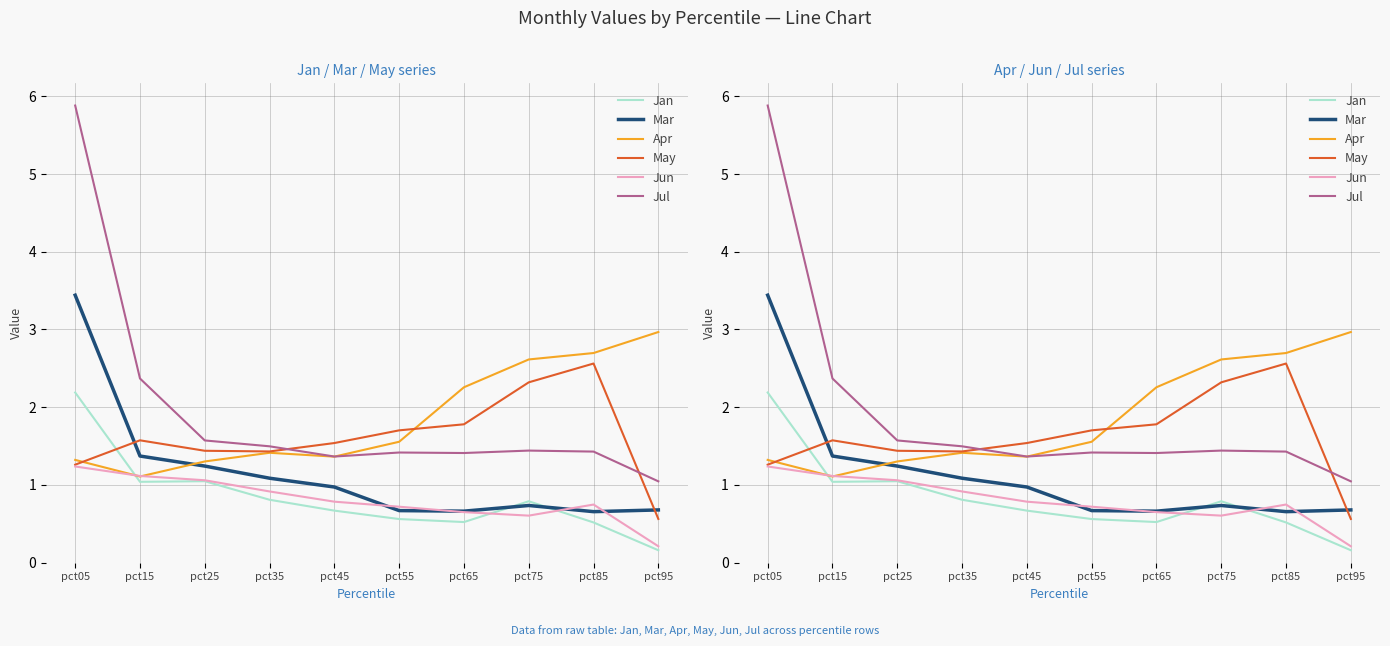

True or false: May and Jun cross at least once.

False